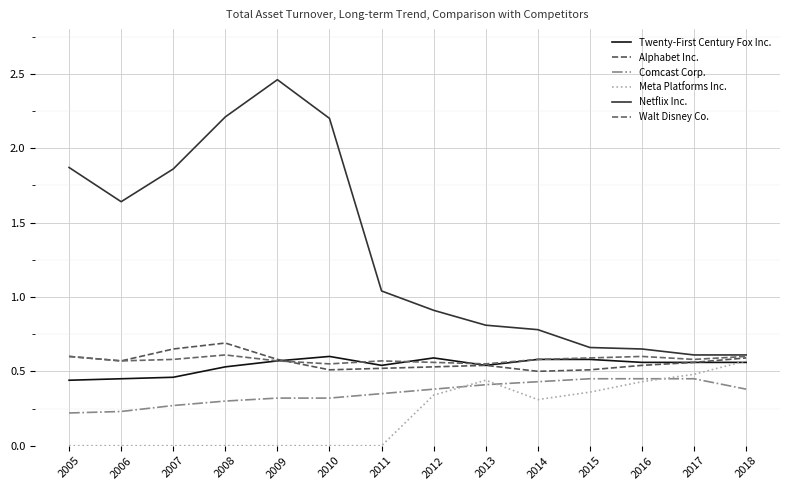

How many lines are shown in the chart?

6